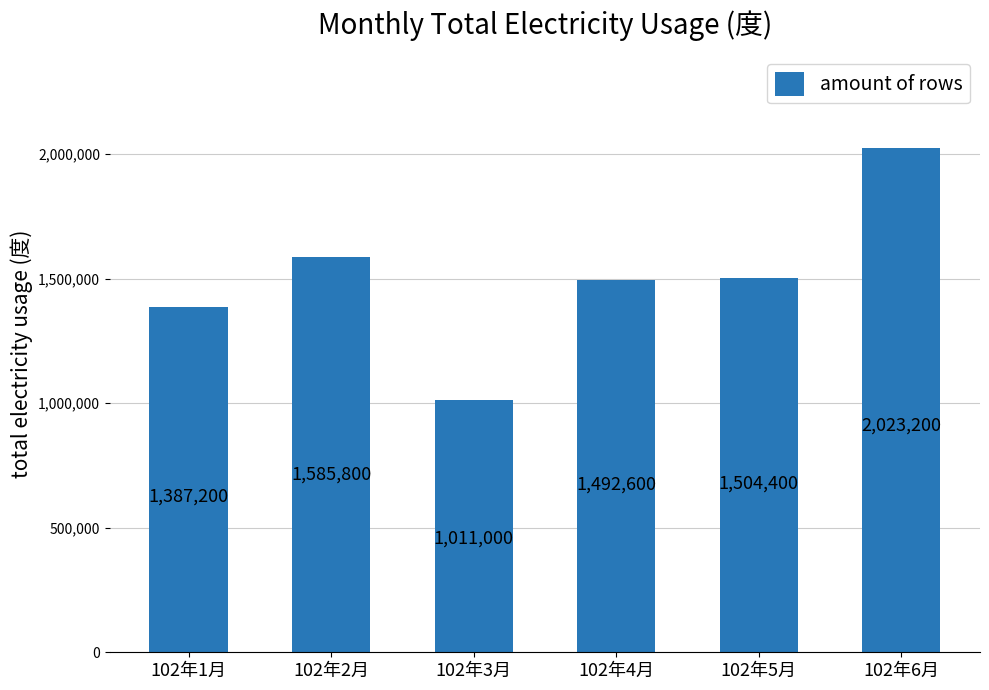

Reading left to right, extract all data points from this chart.

1387200	1585800	1011000	1492600	1504400	2023200